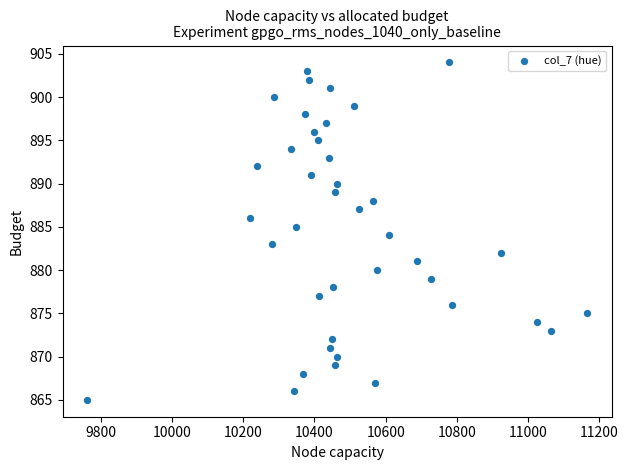

What is the range of Y values (max minus min)?

39